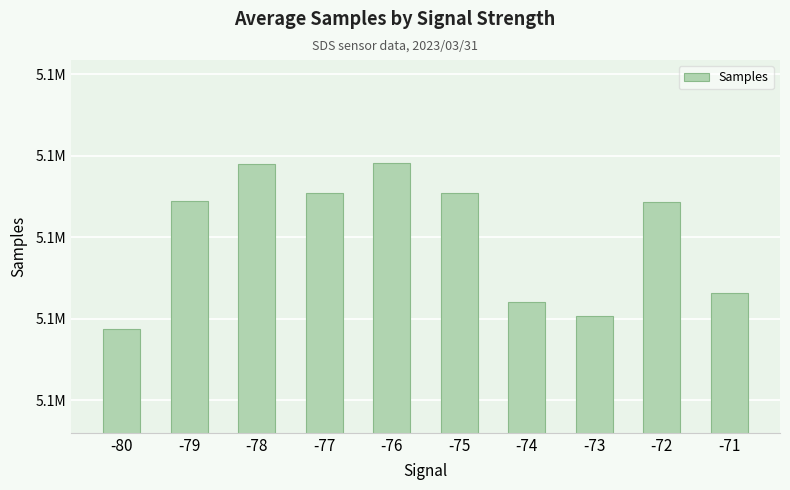

Rank the categories by value from lowest to highest.

-80, -73, -74, -71, -72, -79, -75, -77, -78, -76